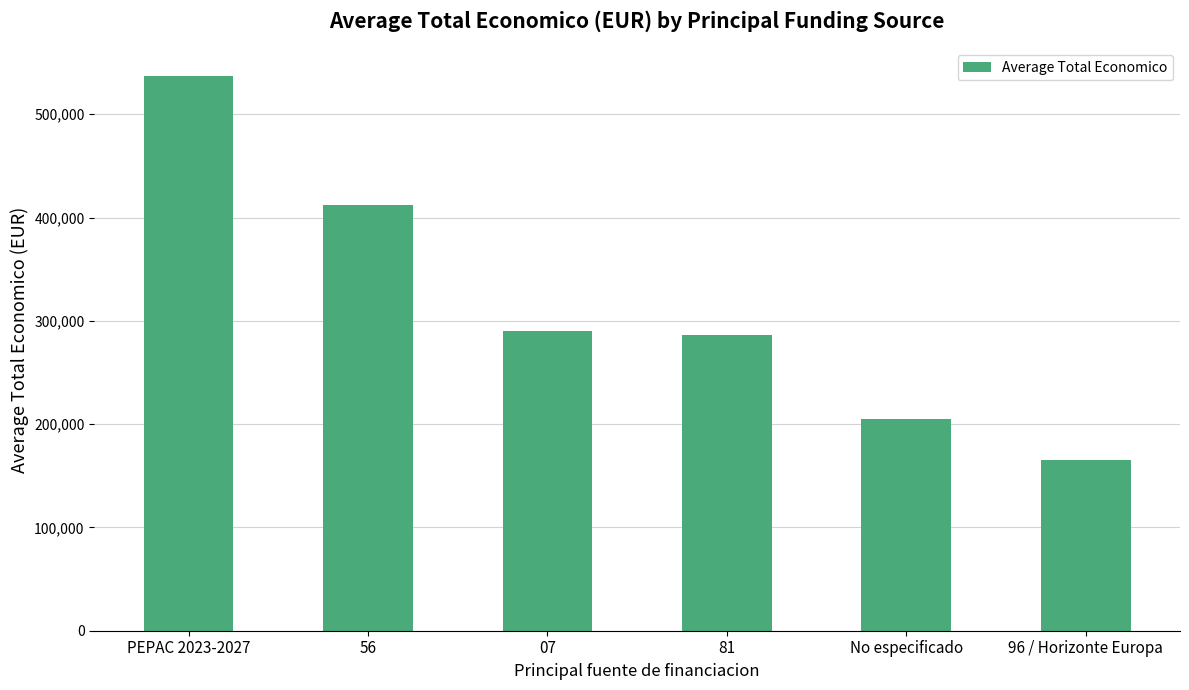

Which has a higher value, 56 or 96 / Horizonte Europa?

56